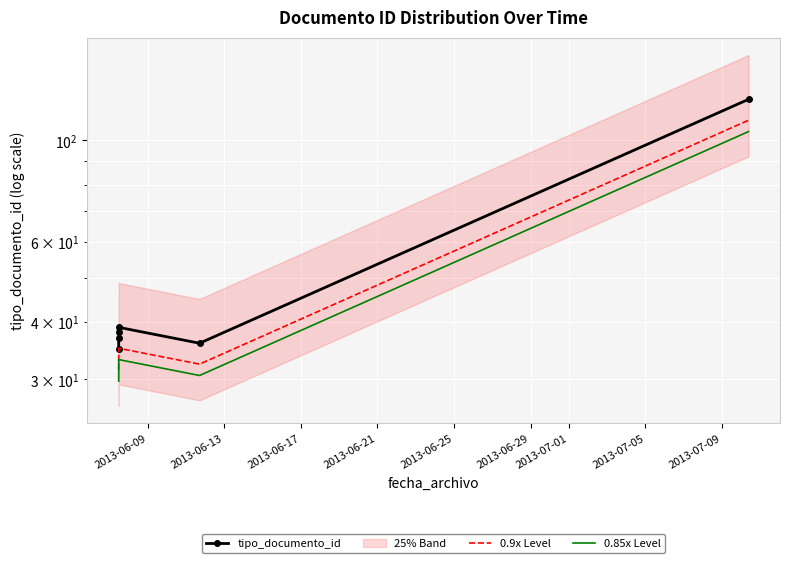

In 0.85x Level, how many points are higher than both neighbors (excluding endpoints)?

1